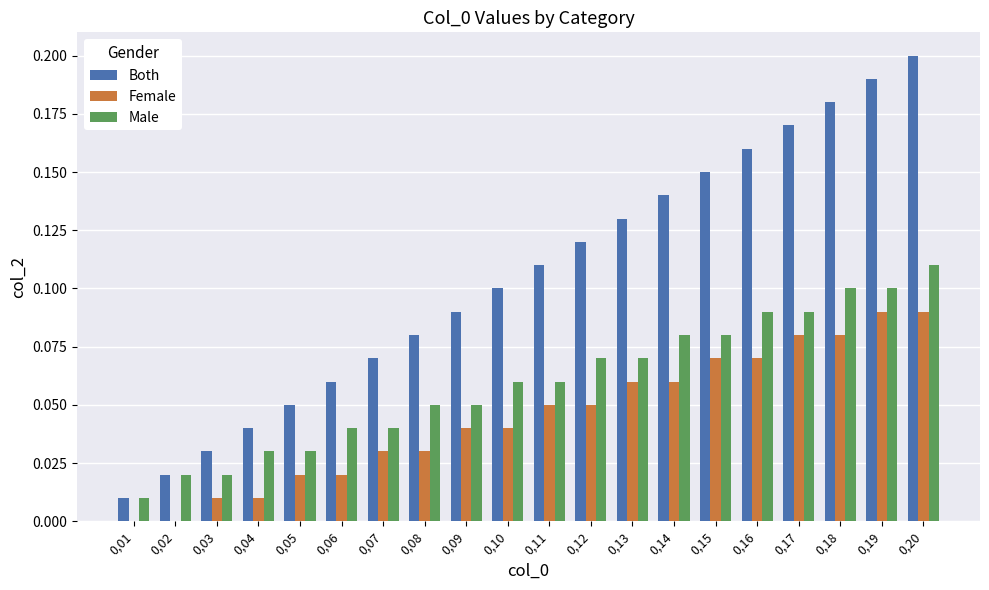

How many groups of bars are there?

20